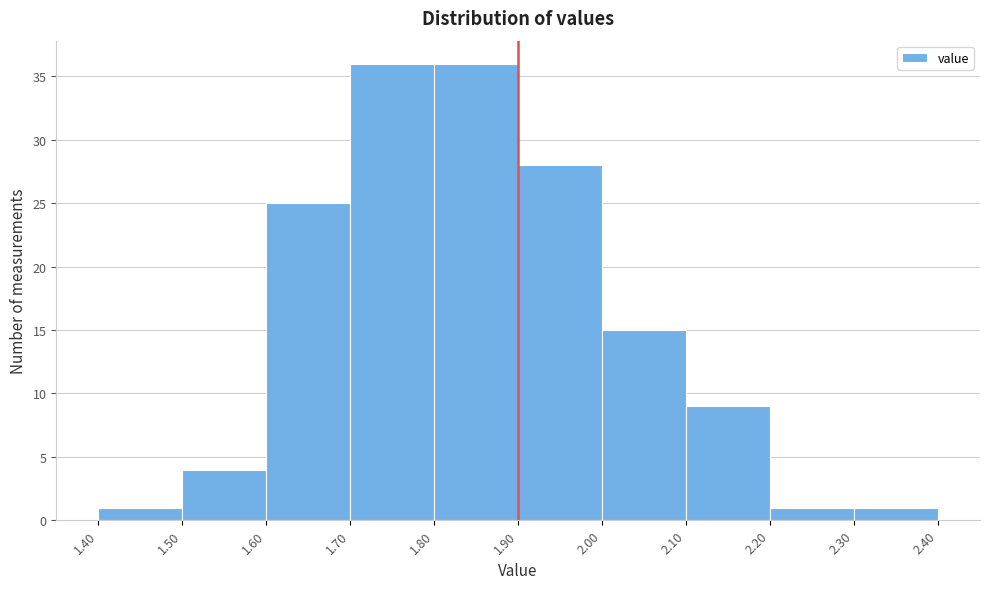

How tall is the bar that spans 1.90 to 2.00 on the x-axis? The values are not printed on the chart, so give them approximately, as read against the axis.

28